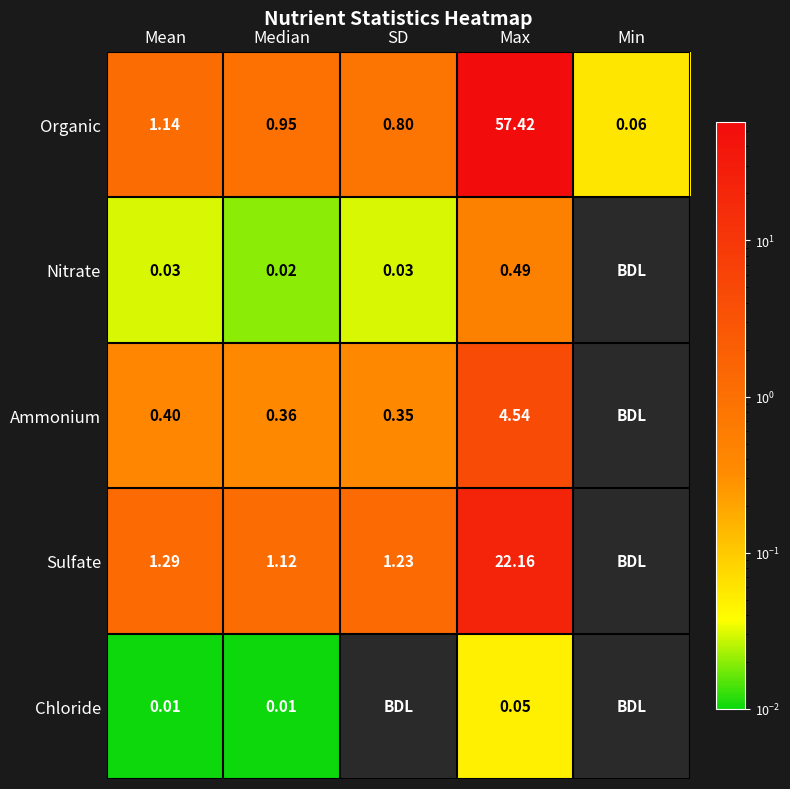

List the labels in order of Organic value, smallest first.

Min, SD, Median, Mean, Max